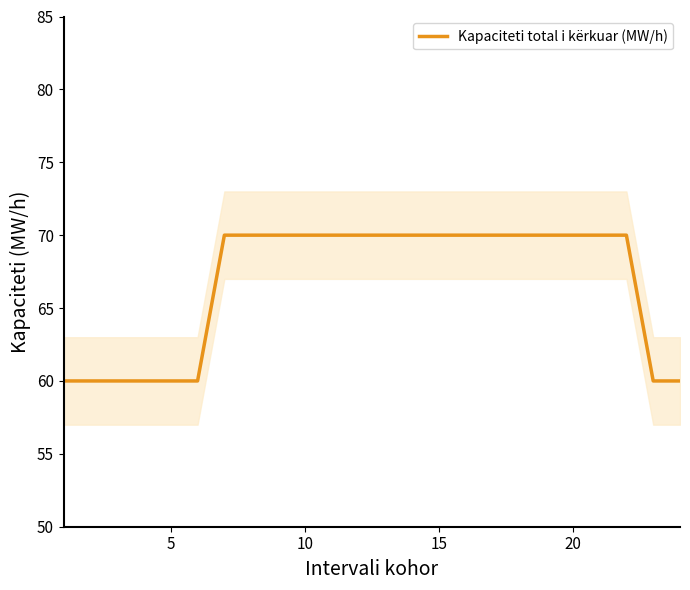

What is the highest value of the Kapaciteti total i kërkuar (MW/h) series?

70